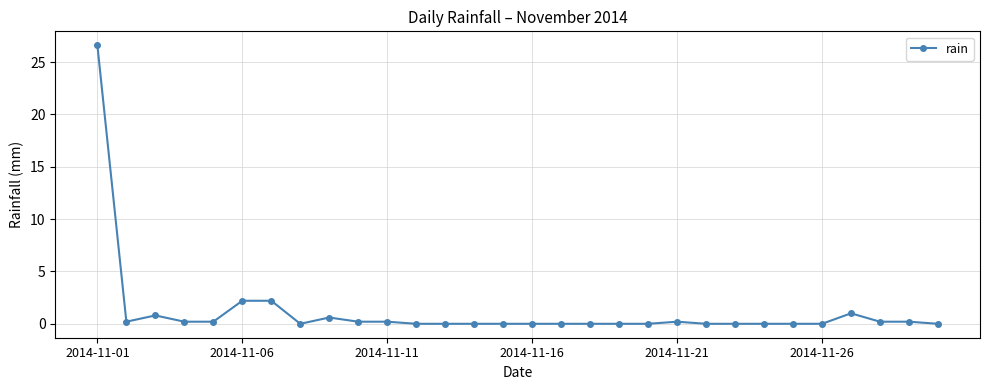

What is the difference between the second highest and minimum values?

2.2